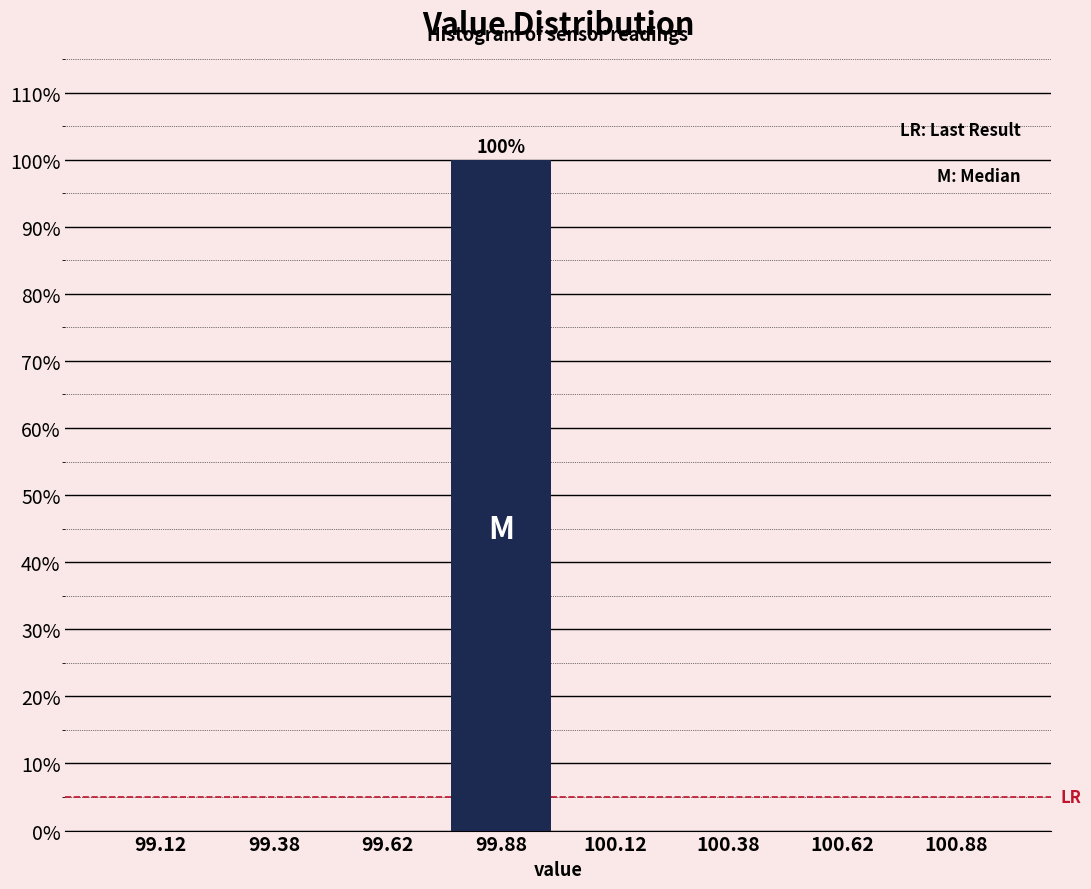

Over which range of the x-axis is the bar tallest?

99.75 to 100.00